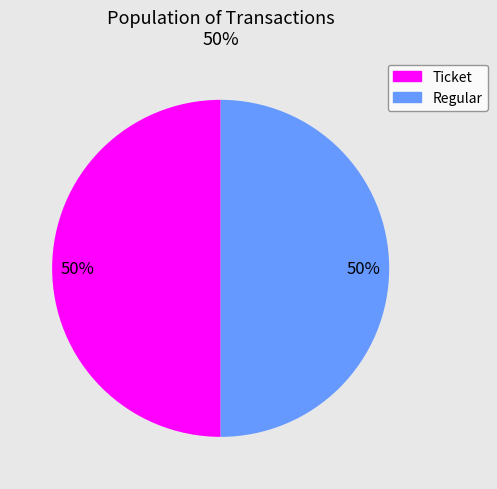

To the nearest percent, what percentage of the pie is Regular?

50%